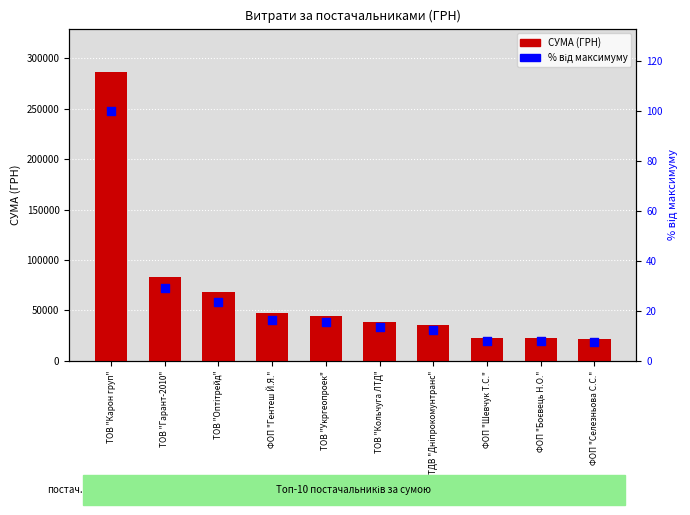

Which series reaches the minimum Y coordinate?

% від максимуму